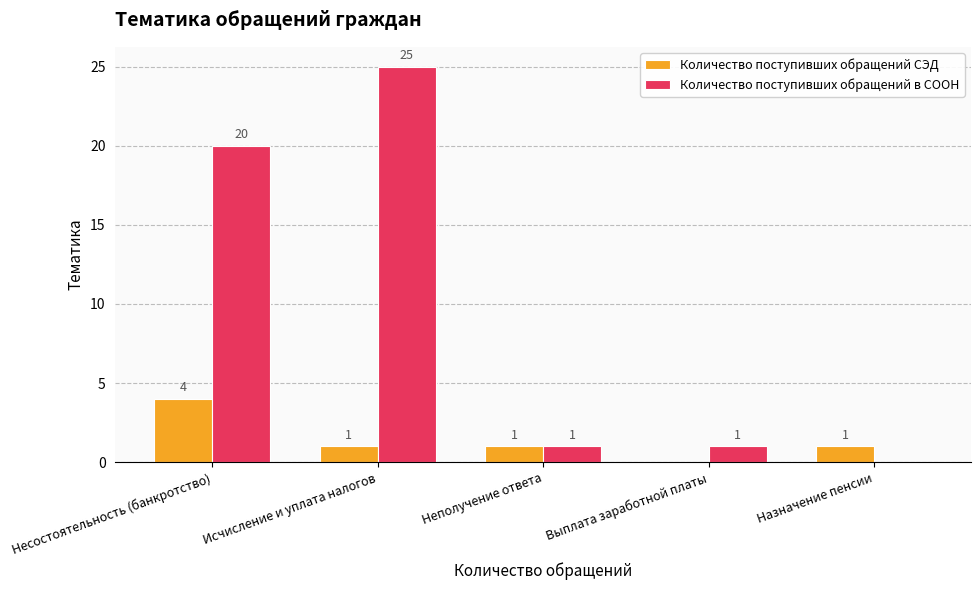

The Количество поступивших обращений в СООН series shows 1 at Выплата заработной платы. True or false?

True